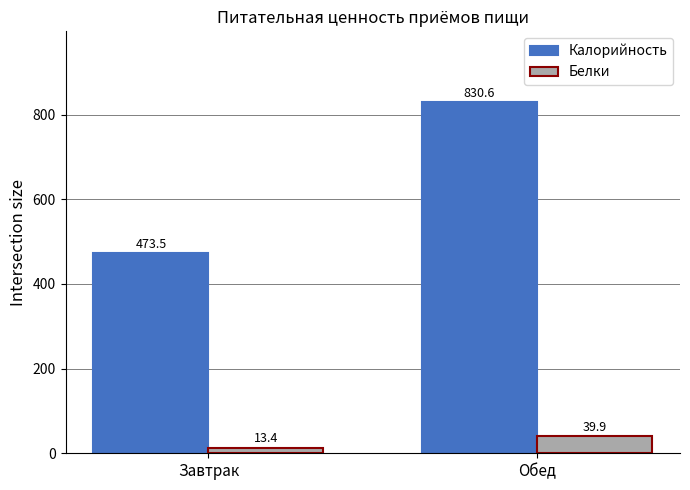

What is the approximate value of Калорийность at Обед?

830.6